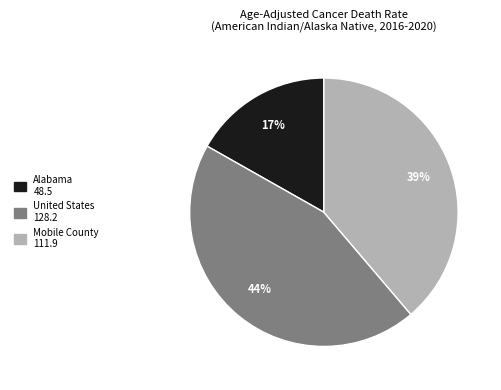

Combined, do United States and Alabama account for over 50%?

Yes